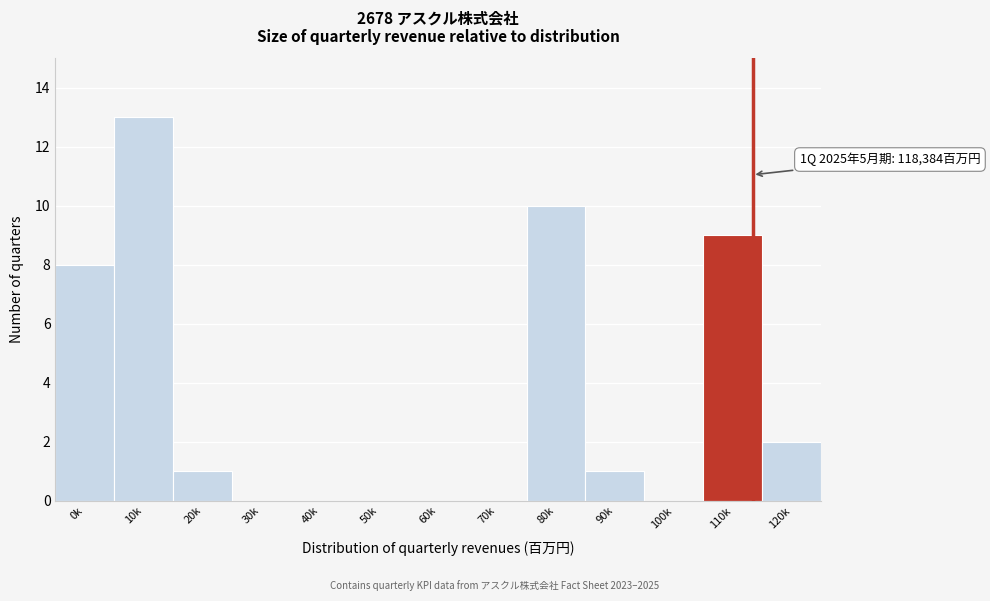

Reading right to left, extract all data points from this chart.

120k=2	110k=9	100k=0	90k=1	80k=10	70k=0	60k=0	50k=0	40k=0	30k=0	20k=1	10k=13	0k=8